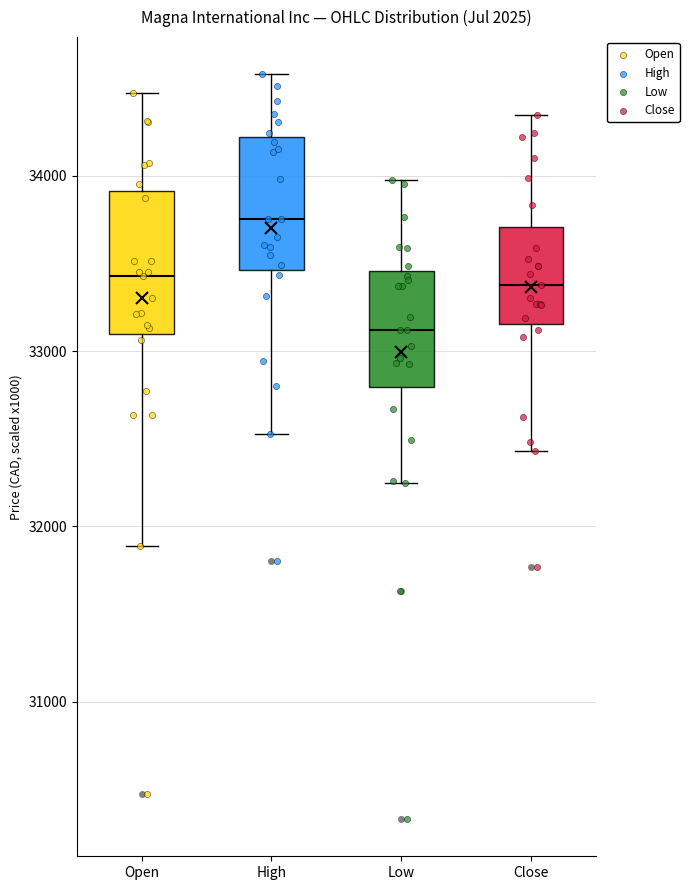

Which box has the lowest median line?

Low